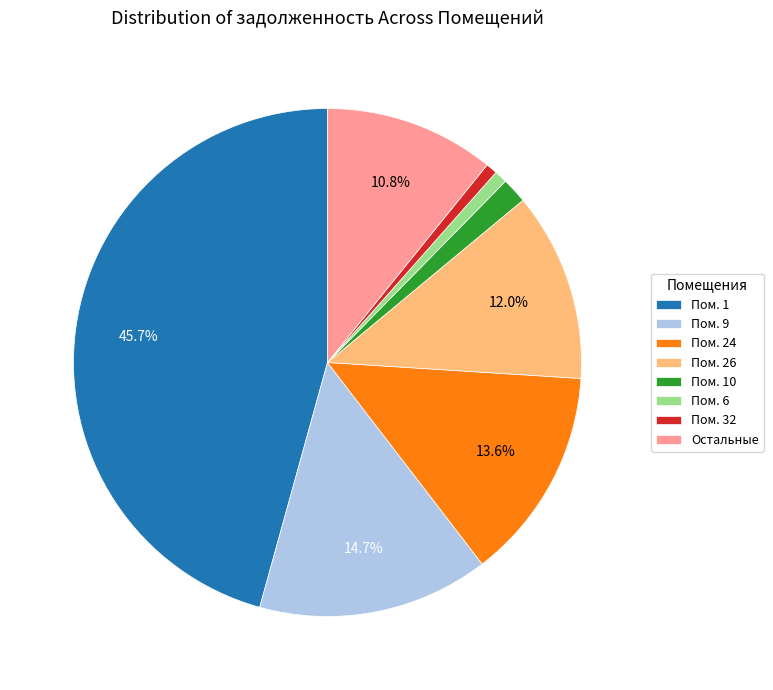

Do Остальные and Пом. 10 together represent more than half of the pie?

No